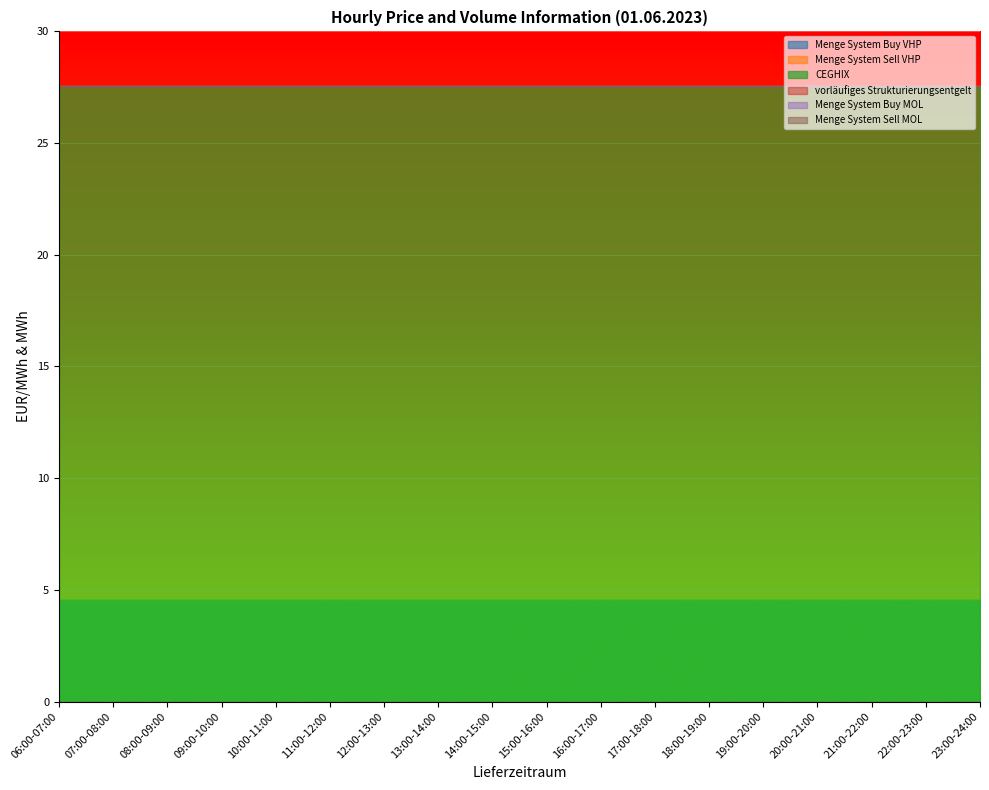

Is the value of Menge System Buy VHP at 07:00-08:00 greater than the value of vorläufiges Strukturierungsentgelt at 06:00-07:00?

No